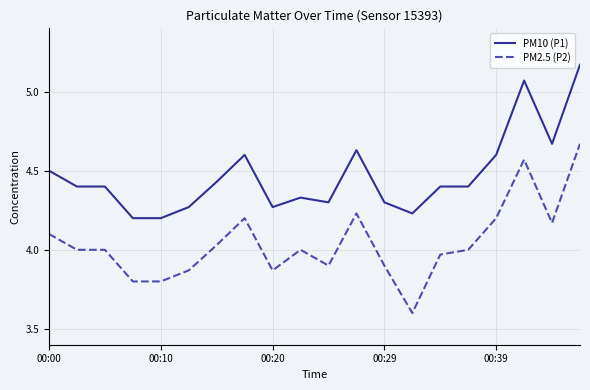

List the series in order of their peak value, highest first.

PM10 (P1), PM2.5 (P2)